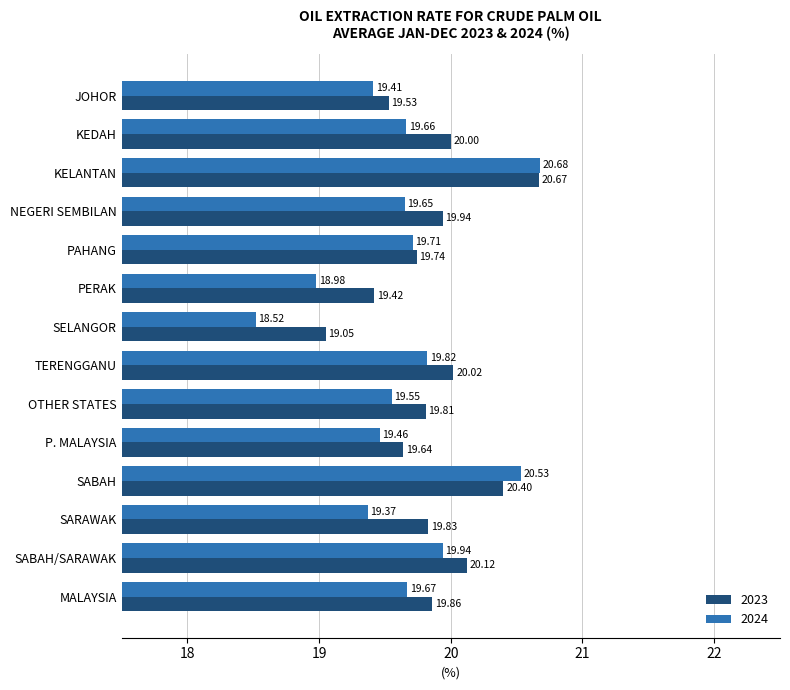

List the series in order of their peak value, highest first.

2024, 2023